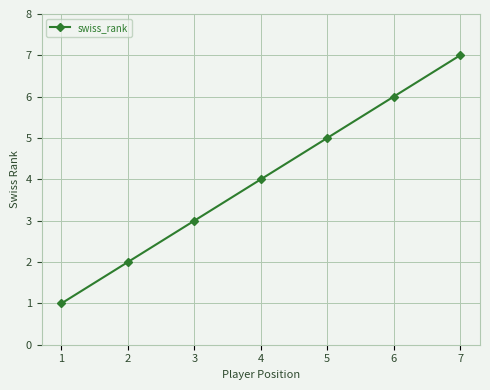

What is the change in value from 4 to 5?

+1